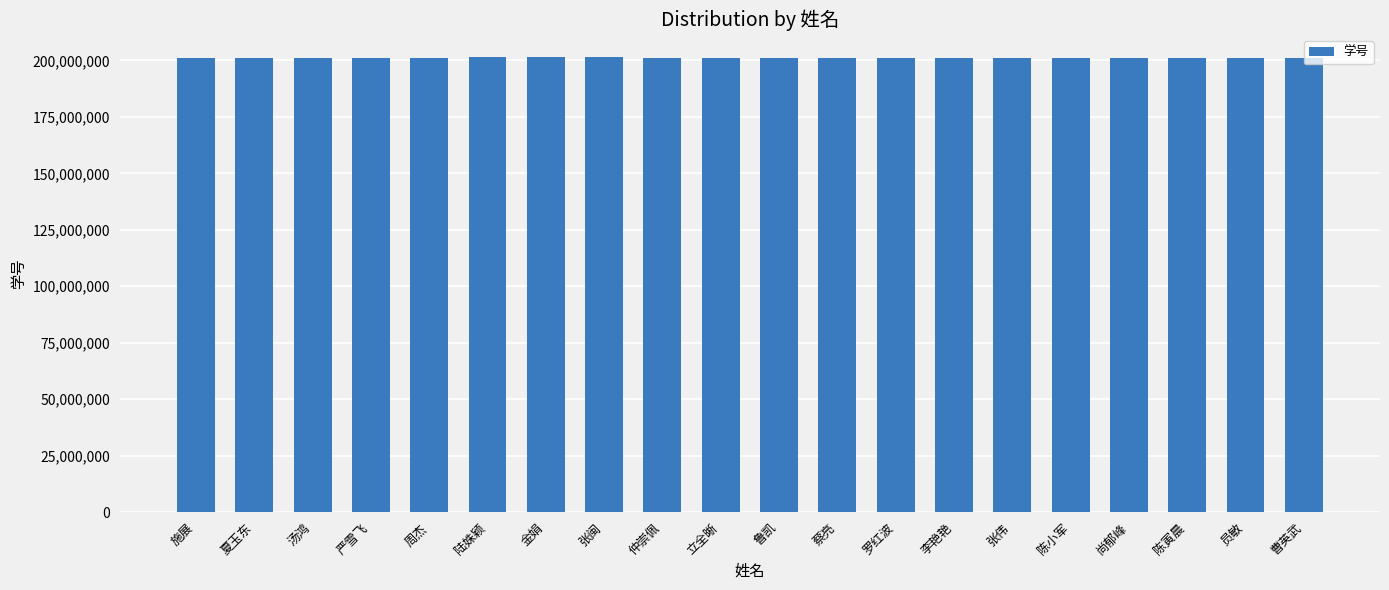

What is the maximum value shown in the chart?

201316054